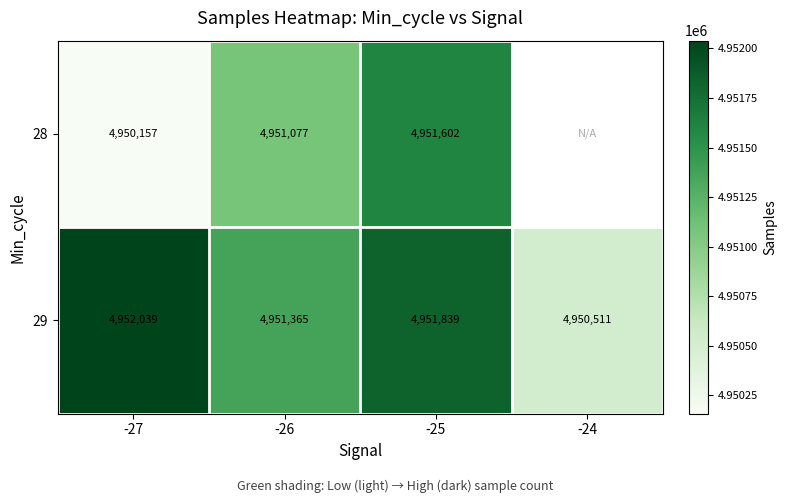

What is the difference between the highest and lowest values at -27?

1882